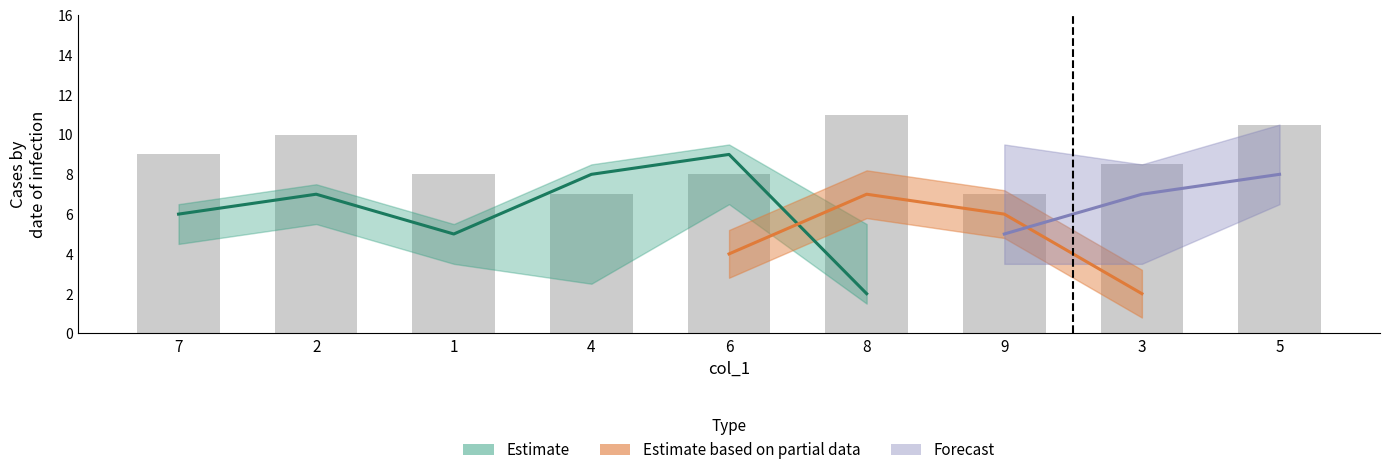

How many groups of bars are there?

9